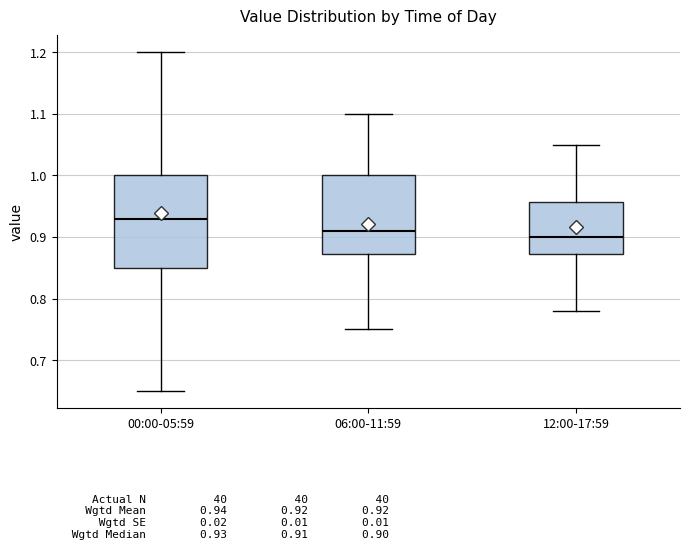

Reading left to right, read every box against the y-axis: the position of its median line, the range the box covers, and the ends of its whiskers. The values are not printed on the chart, so give them approximately, as read against the axis.

00:00-05:59: median 0.93, box 0.85 to 1.00, whiskers 0.65 to 1.20
06:00-11:59: median 0.91, box 0.87 to 1.00, whiskers 0.75 to 1.10
12:00-17:59: median 0.90, box 0.87 to 0.96, whiskers 0.78 to 1.05